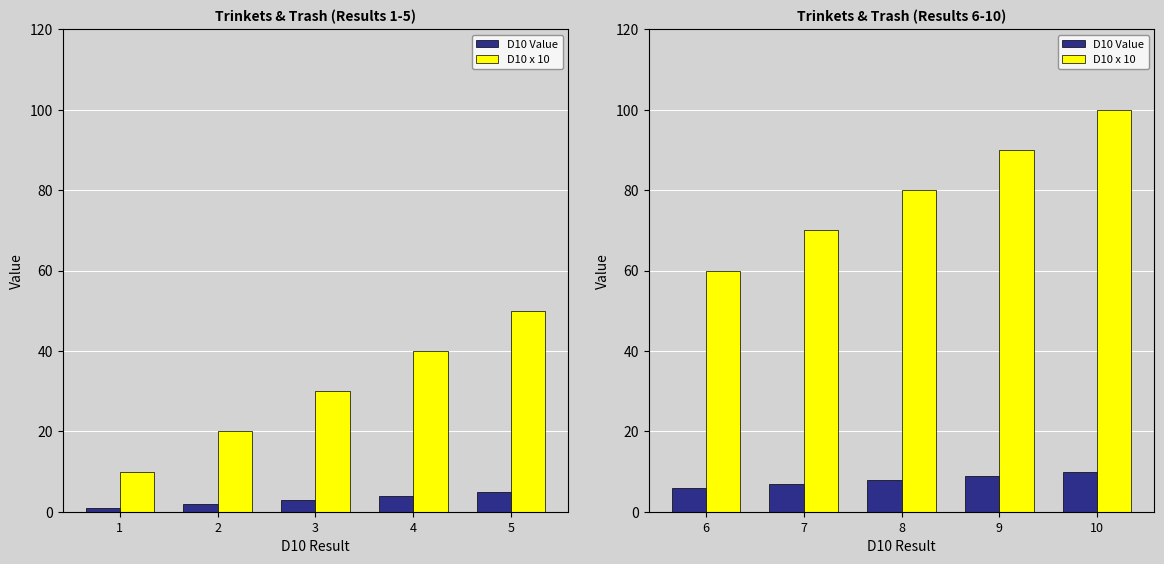

What are all the series names shown in the legend?

D10 Value, D10 x 10